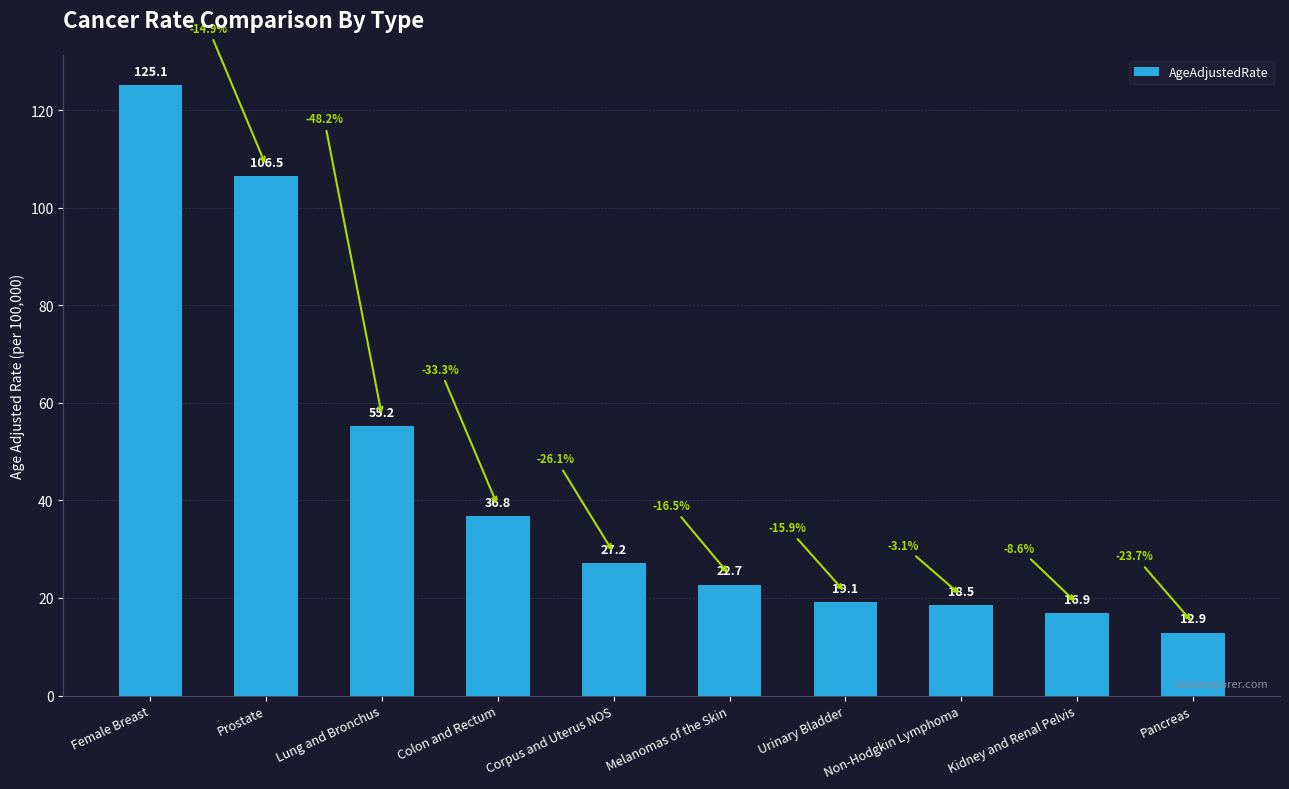

What is the sum of the values at Urinary Bladder and Colon and Rectum?

55.9